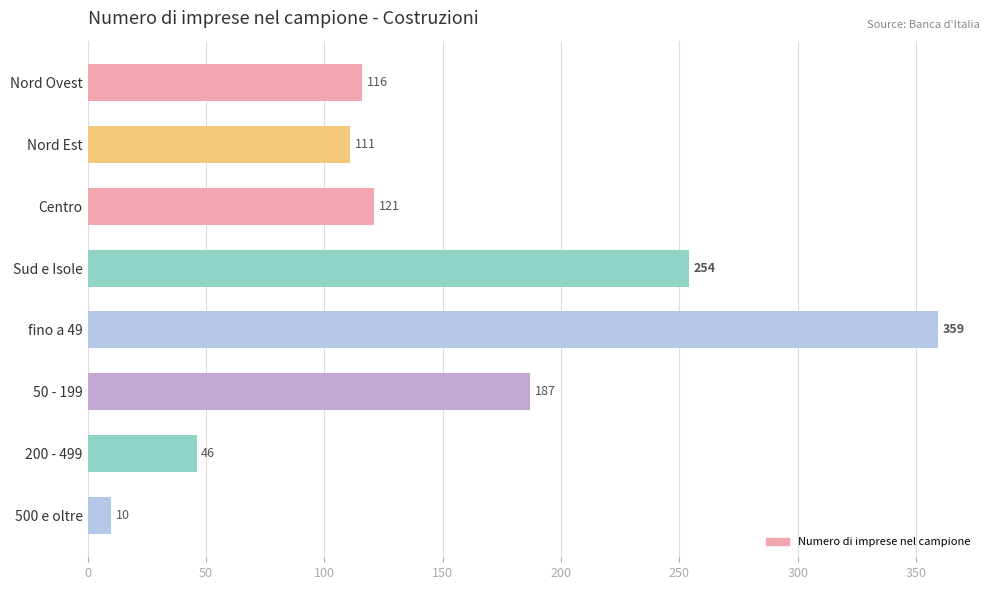

Rank the categories by value from lowest to highest.

500 e oltre, 200 - 499, Nord Est, Nord Ovest, Centro, 50 - 199, Sud e Isole, fino a 49